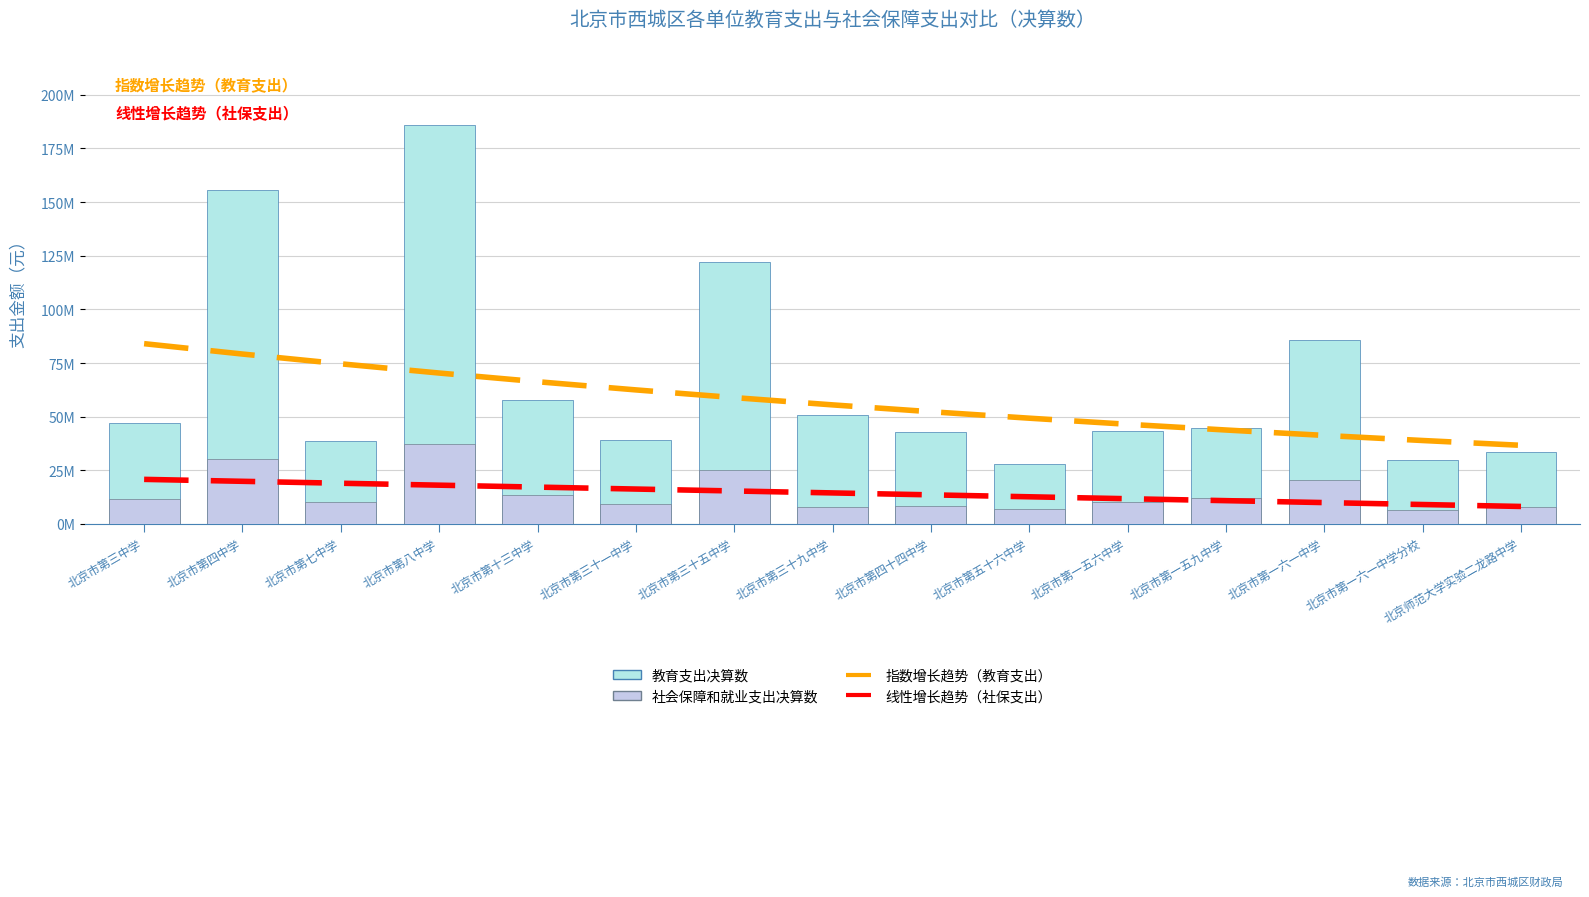

What is the label of the 12th bar from the left?

北京市第一五九中学